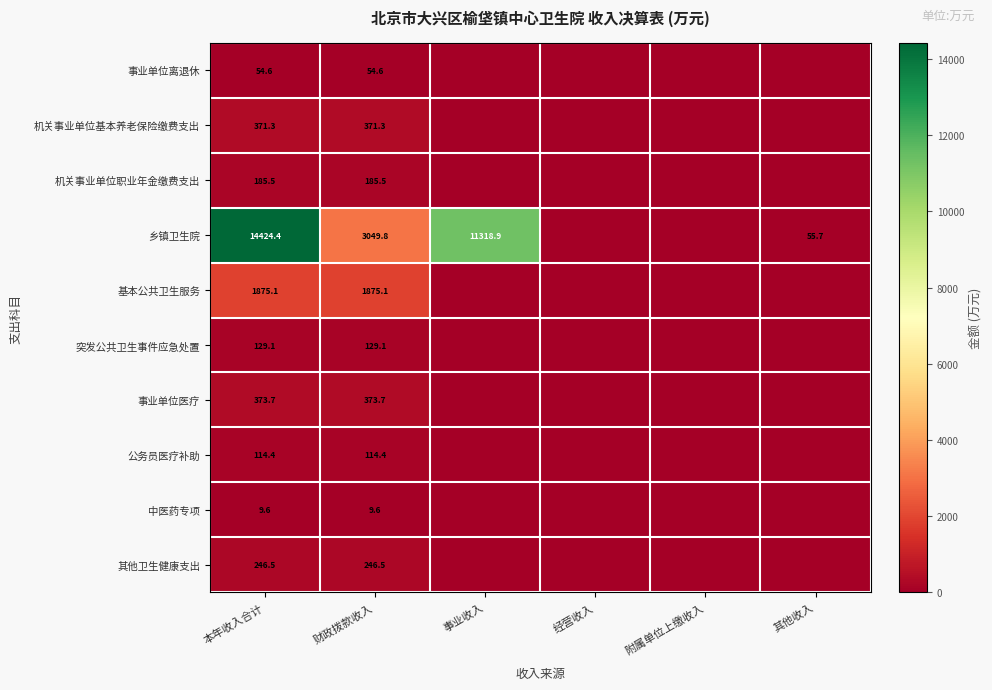

What is the sum of the 事业单位离退休 values at 财政拨款收入 and 本年收入合计?

109.2